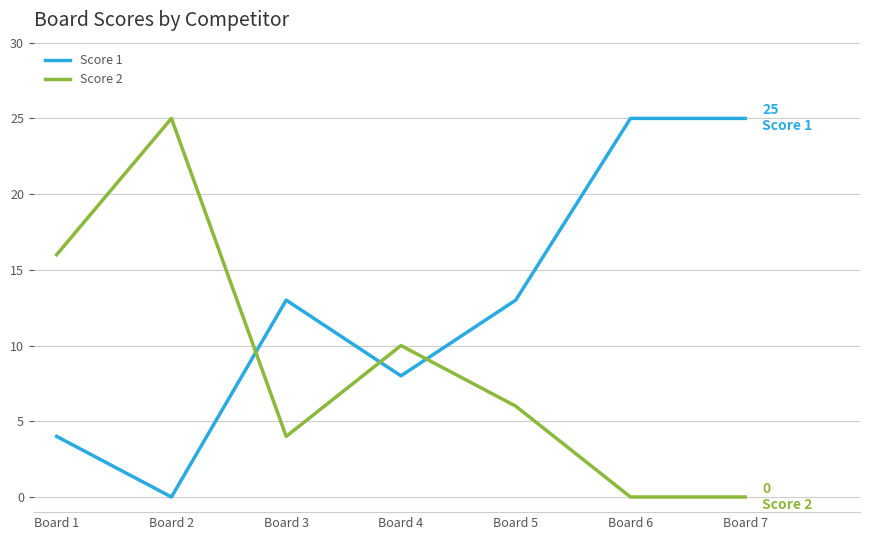

Where is the first local maximum for Score 1?

Board 3